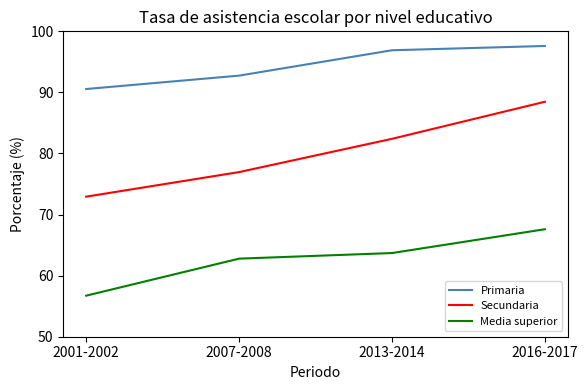

Does the chart have visible grid lines?

No